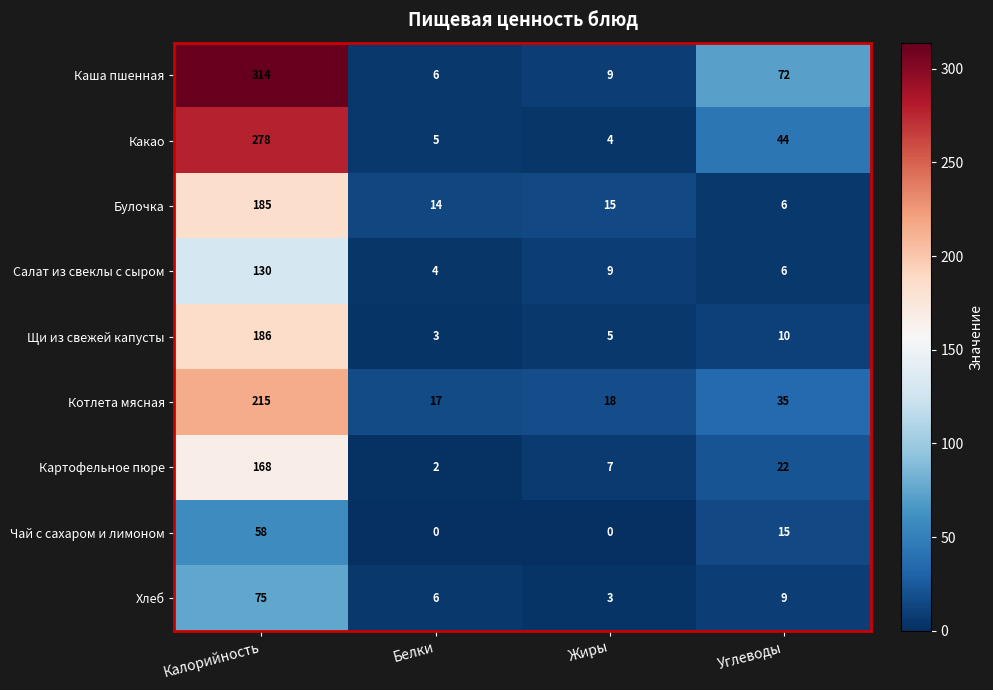

At which label is Хлеб closest to 39?

Углеводы